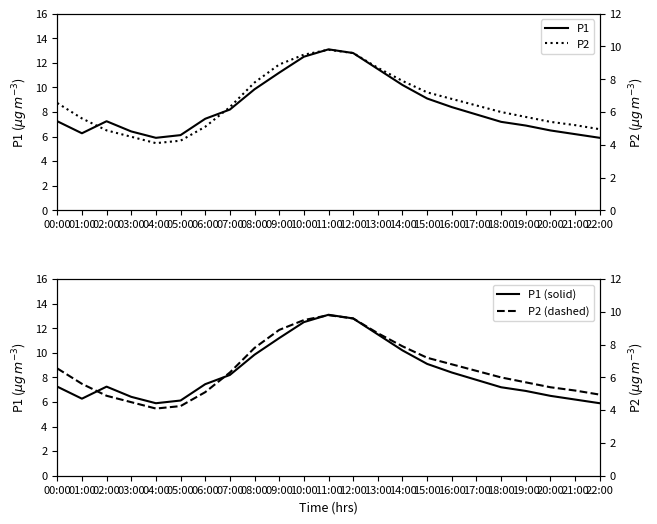

Reading left to right, transcribe all the data shown in this chart.

P1: 00:00=7.2	01:00=6.3	02:00=7.2	03:00=6.4	04:00=5.9	05:00=6.1	06:00=7.5	07:00=8.2	08:00=9.8	09:00=11.2	10:00=12.5	11:00=13.1	12:00=12.8	13:00=11.5	14:00=10.2	15:00=9.1	16:00=8.4	17:00=7.8	18:00=7.2	19:00=6.9	20:00=6.5	21:00=6.2	22:00=5.9
P1 (solid): 00:00=7.2	01:00=6.3	02:00=7.2	03:00=6.4	04:00=5.9	05:00=6.1	06:00=7.5	07:00=8.2	08:00=9.8	09:00=11.2	10:00=12.5	11:00=13.1	12:00=12.8	13:00=11.5	14:00=10.2	15:00=9.1	16:00=8.4	17:00=7.8	18:00=7.2	19:00=6.9	20:00=6.5	21:00=6.2	22:00=5.9
P2: 00:00=6.5	01:00=5.6	02:00=4.9	03:00=4.5	04:00=4.1	05:00=4.2	06:00=5.1	07:00=6.3	08:00=7.8	09:00=8.9	10:00=9.5	11:00=9.8	12:00=9.6	13:00=8.7	14:00=7.9	15:00=7.2	16:00=6.8	17:00=6.4	18:00=6.0	19:00=5.7	20:00=5.4	21:00=5.2	22:00=5.0
P2 (dashed): 00:00=6.5	01:00=5.6	02:00=4.9	03:00=4.5	04:00=4.1	05:00=4.2	06:00=5.1	07:00=6.3	08:00=7.8	09:00=8.9	10:00=9.5	11:00=9.8	12:00=9.6	13:00=8.7	14:00=7.9	15:00=7.2	16:00=6.8	17:00=6.4	18:00=6.0	19:00=5.7	20:00=5.4	21:00=5.2	22:00=5.0